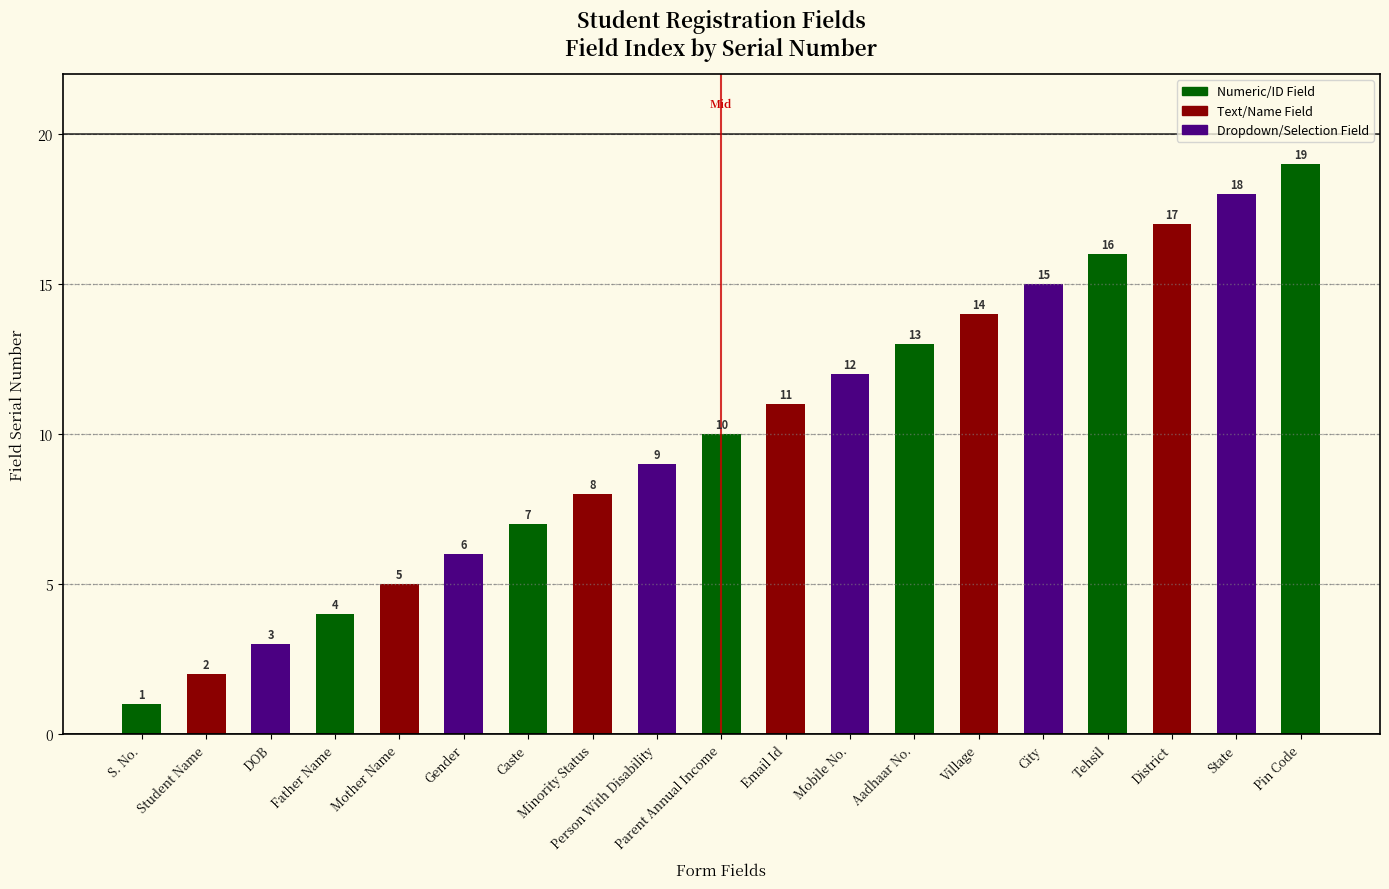

Reading left to right, transcribe all the data shown in this chart.

S. No.=1	Student Name=2	DOB=3	Father Name=4	Mother Name=5	Gender=6	Caste=7	Minority Status=8	Person With Disability=9	Parent Annual Income=10	Email Id=11	Mobile No.=12	Aadhaar No.=13	Village=14	City=15	Tehsil=16	District=17	State=18	Pin Code=19